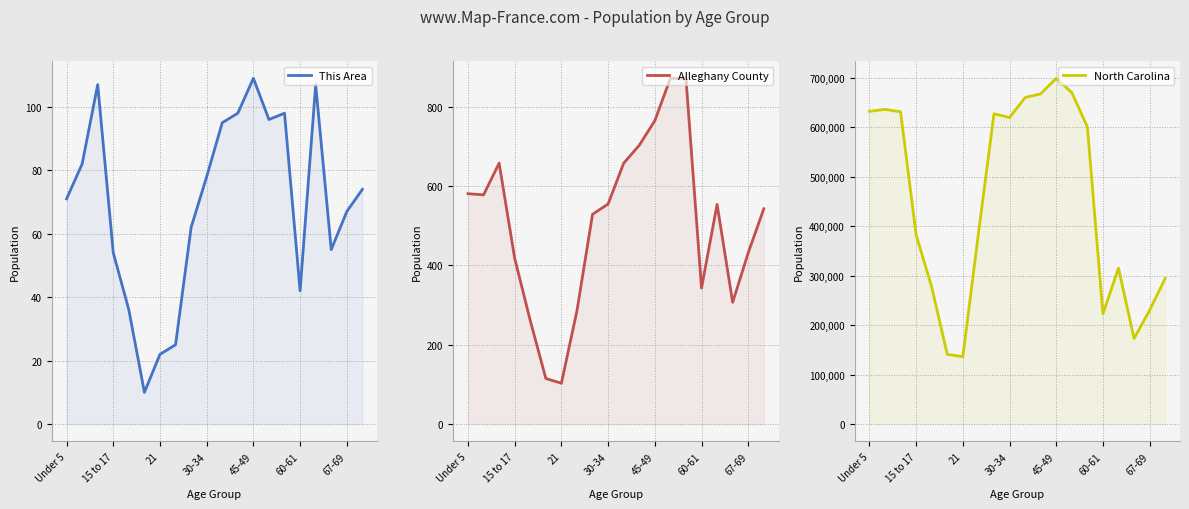

Is it true that North Carolina equals 603660 at 15 to 17?

False